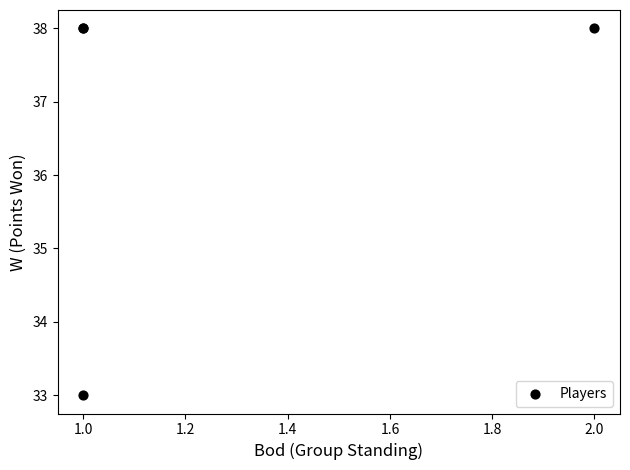

What Y value in the scatter plot is closest to 35?

33